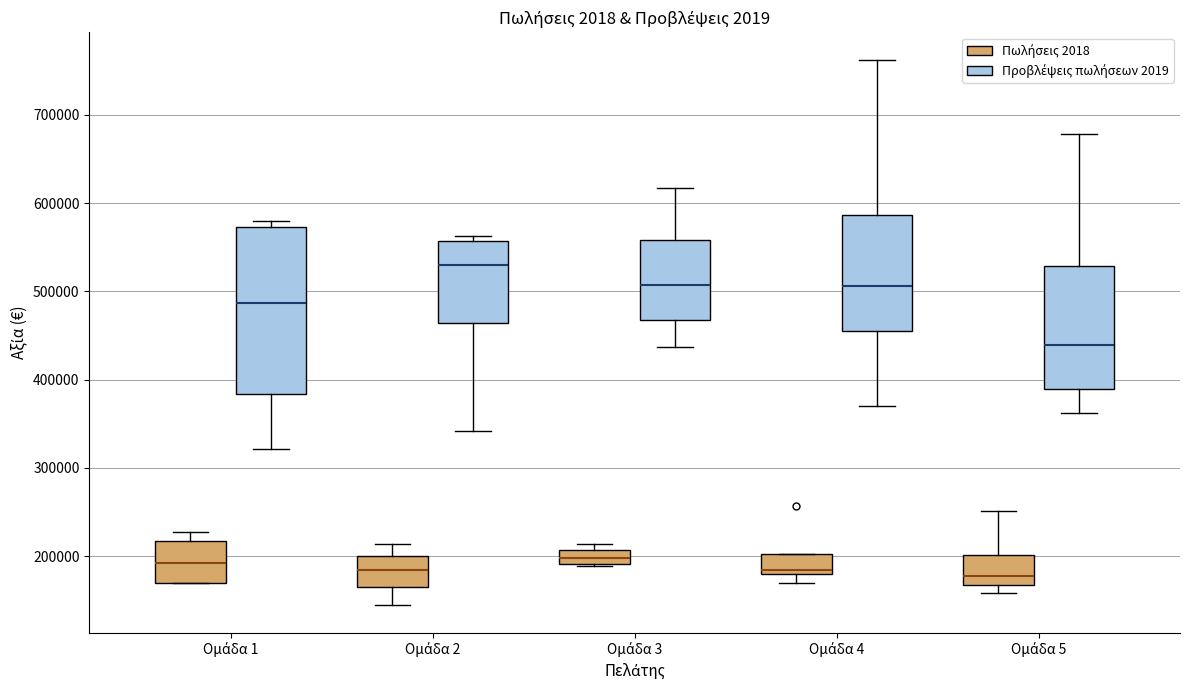

Comparing the boxes themselves (not the whiskers), which one is the tallest?

Ομάδα 1 (Προβλέψεις πωλήσεων 2019)